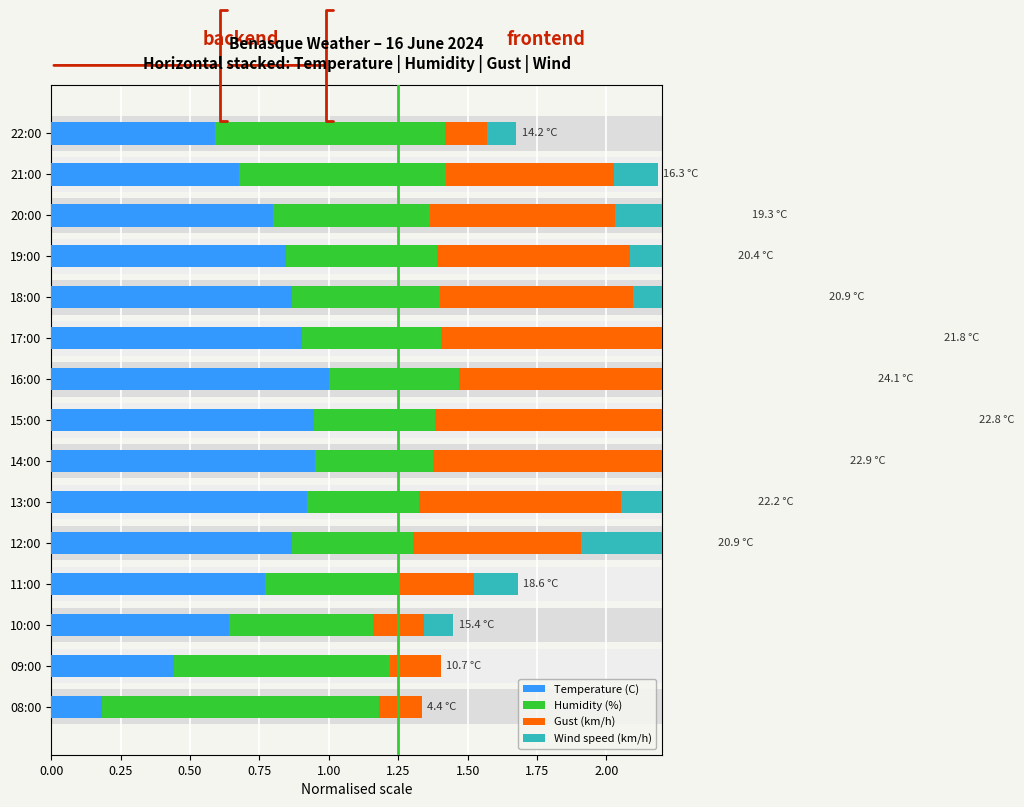

At 15:00, list the series in order from largest to smallest.

Wind speed (km/h), Temperature (C), Gust (km/h), Humidity (%)